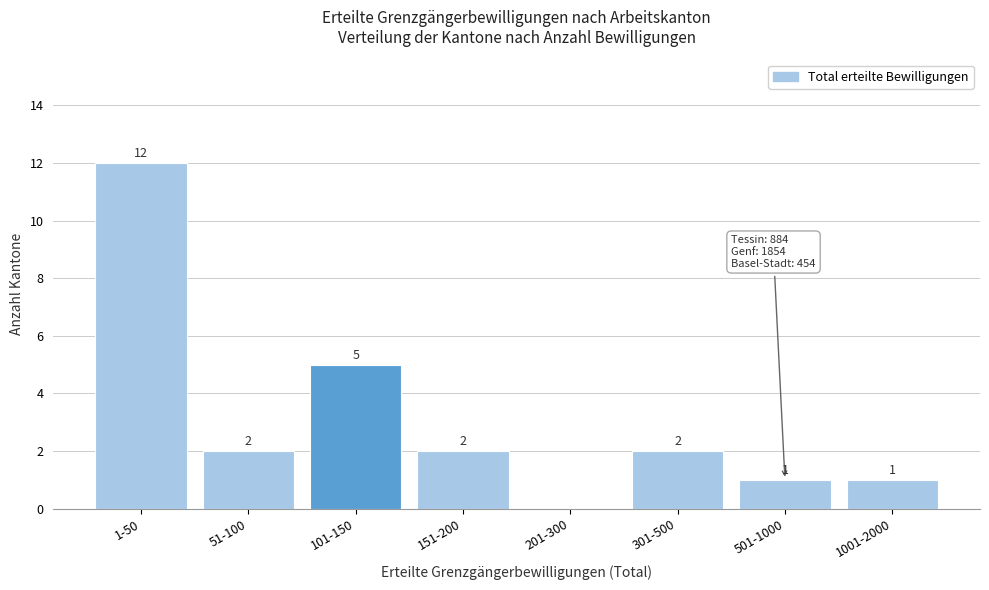

Reading right to left, list all the values displayed in this chart.

1001-2000=1	501-1000=1	301-500=2	201-300=0	151-200=2	101-150=5	51-100=2	1-50=12